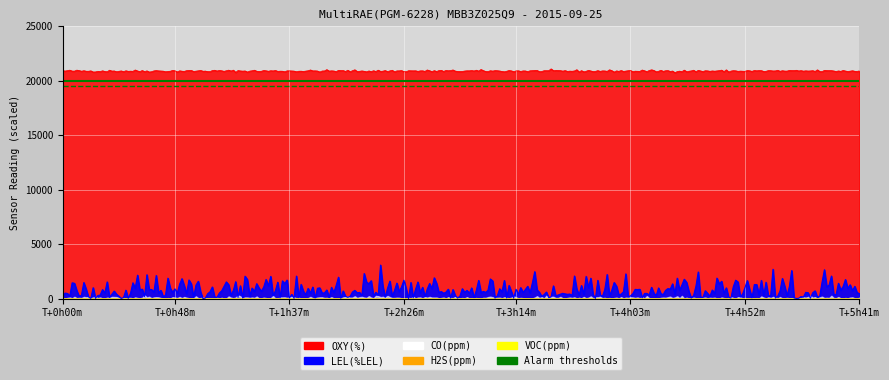

What is the sum of all Low Alarm OXY values?

39000